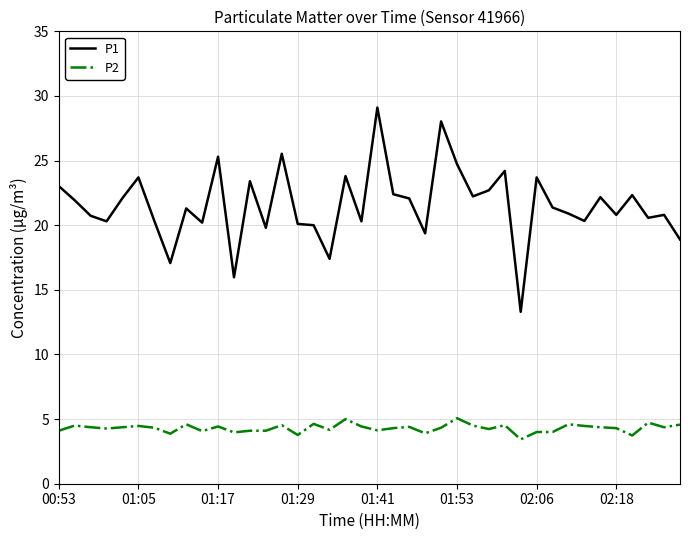

True or false: P1 and P2 cross at least once.

False